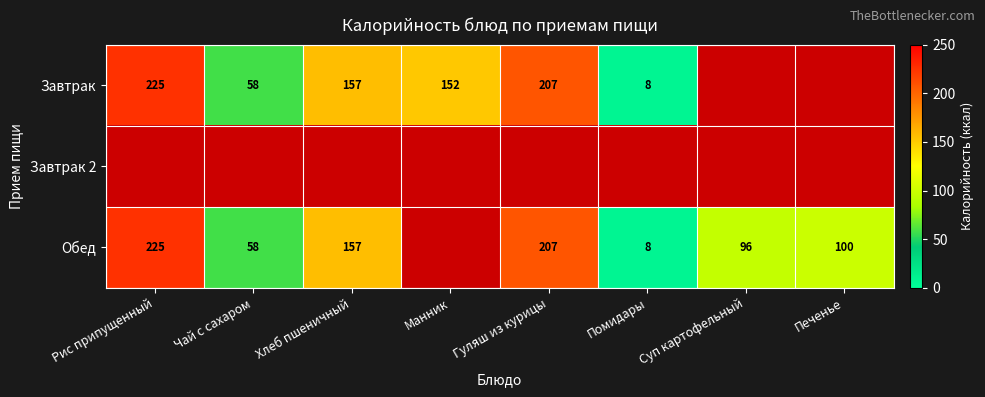

Is it true that Обед equals 392 at Рис припущенный?

False